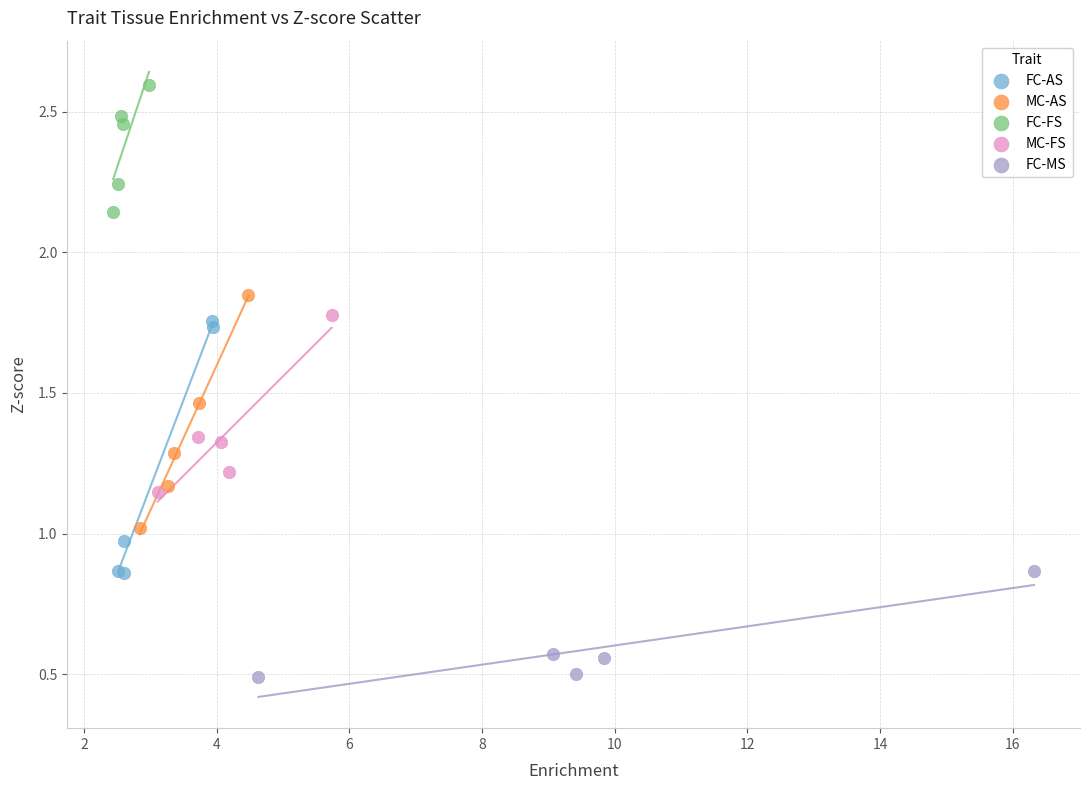

Which series has the largest Y range (max minus min)?

FC-AS